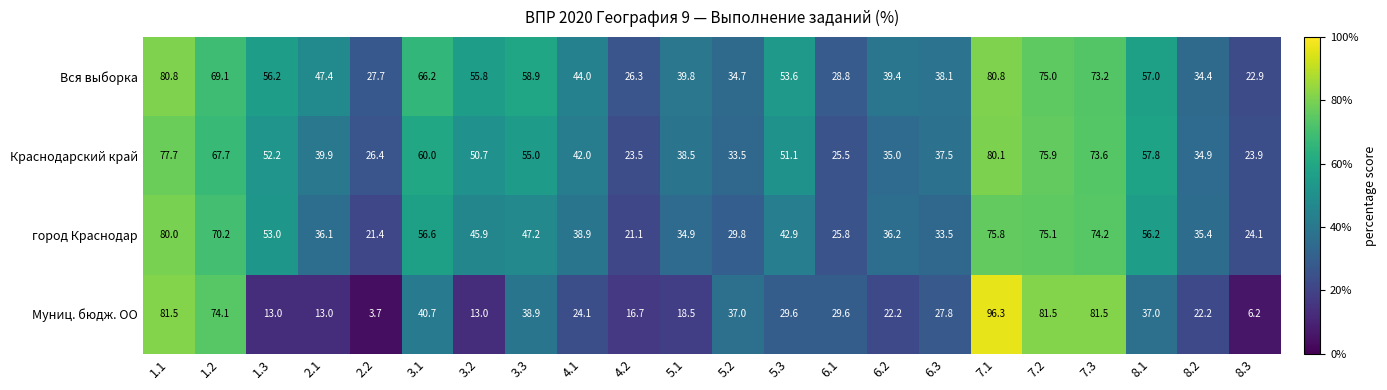

What is the difference between the Вся выборка values at 6.1 and 4.1?

15.2